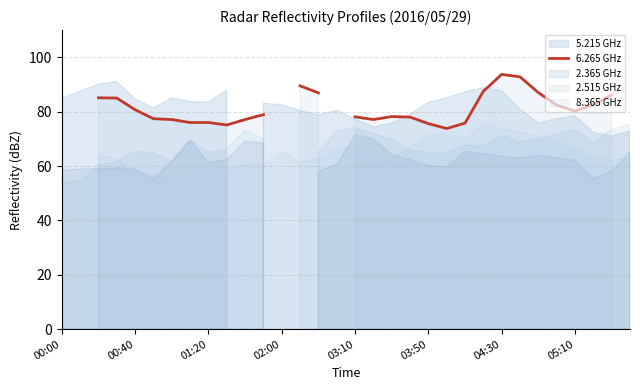

How many interior local peaks (higher than both neighbors) does the data have?

2